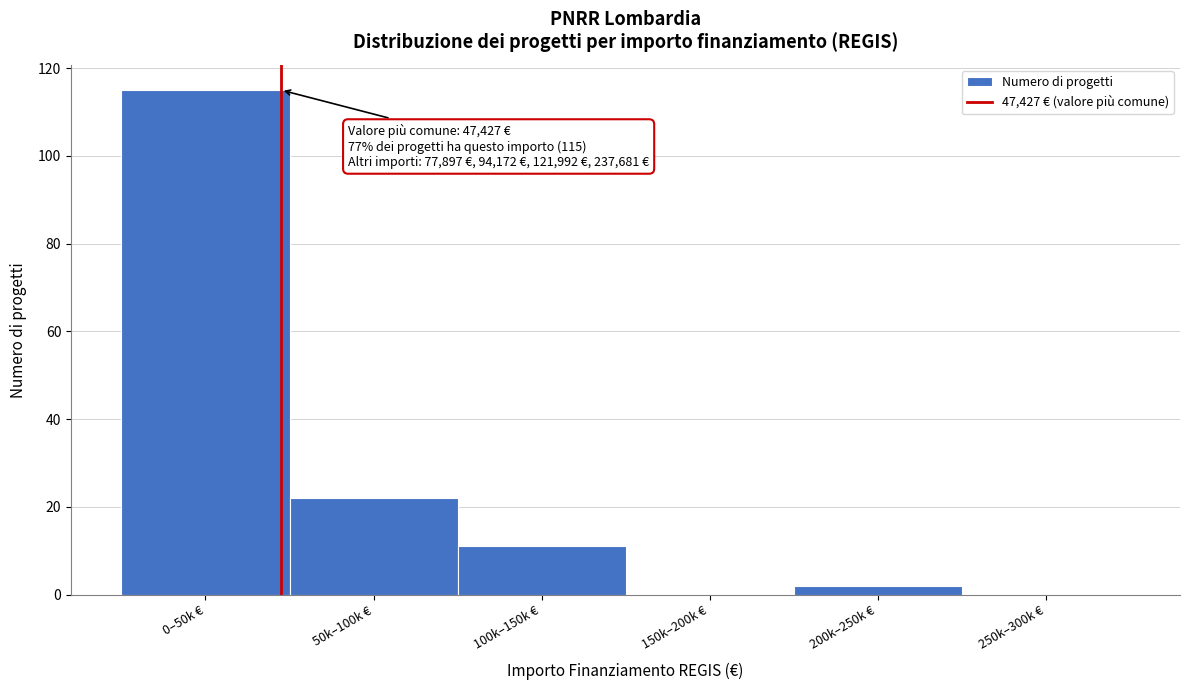

Reading left to right, what are all the values shown in this chart?

0–50k €=115	50k–100k €=22	100k–150k €=11	150k–200k €=0	200k–250k €=2	250k–300k €=0